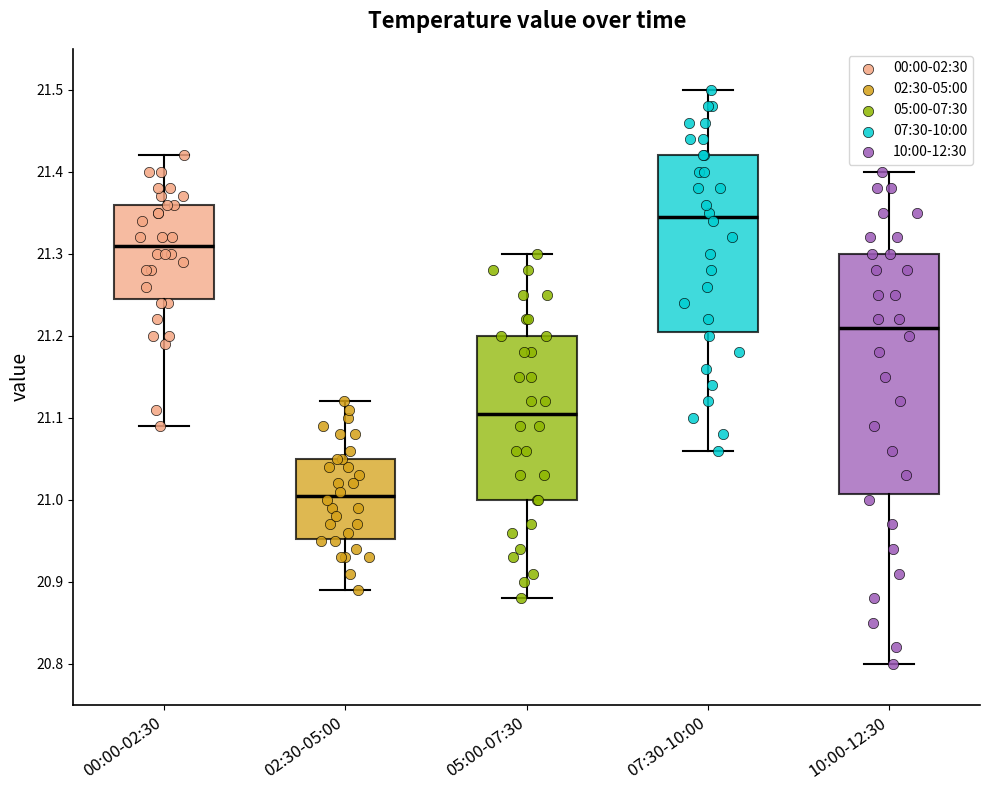

Which box's median line is the highest?

07:30-10:00